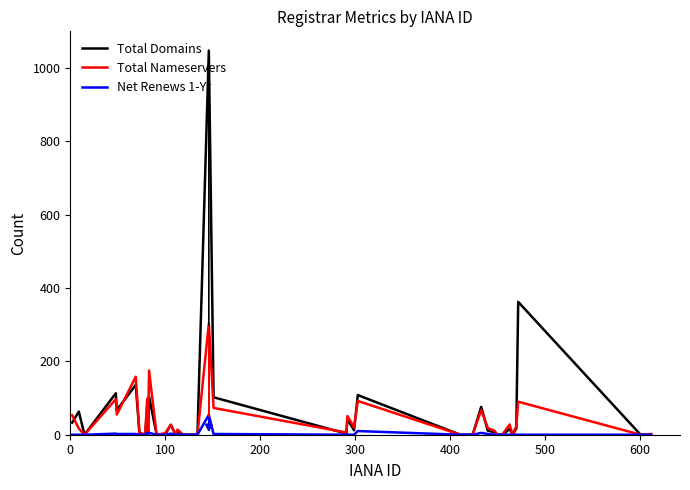

Which series has the largest range (max minus min)?

Total Domains